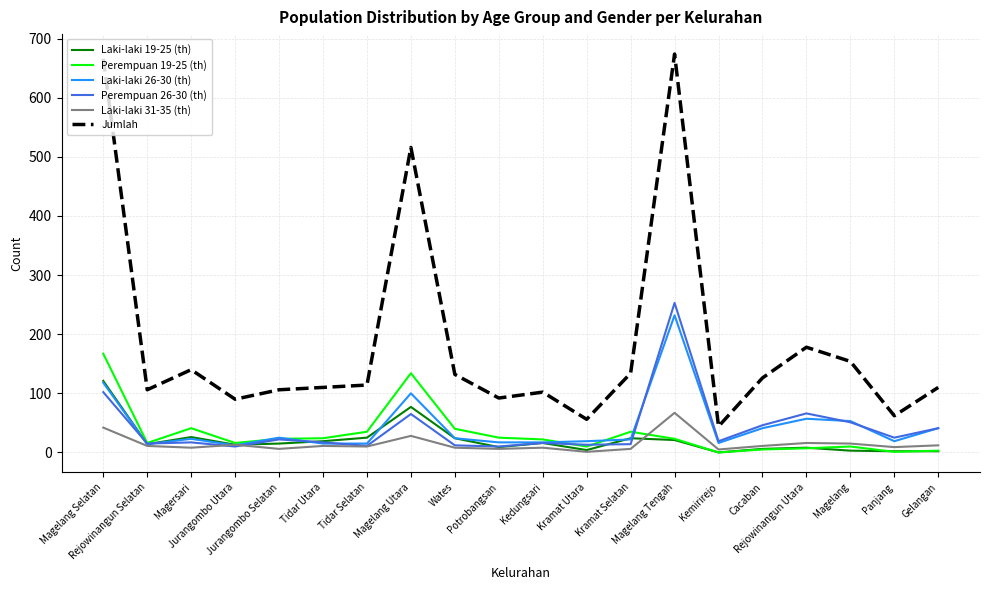

How many lines are shown in the chart?

6